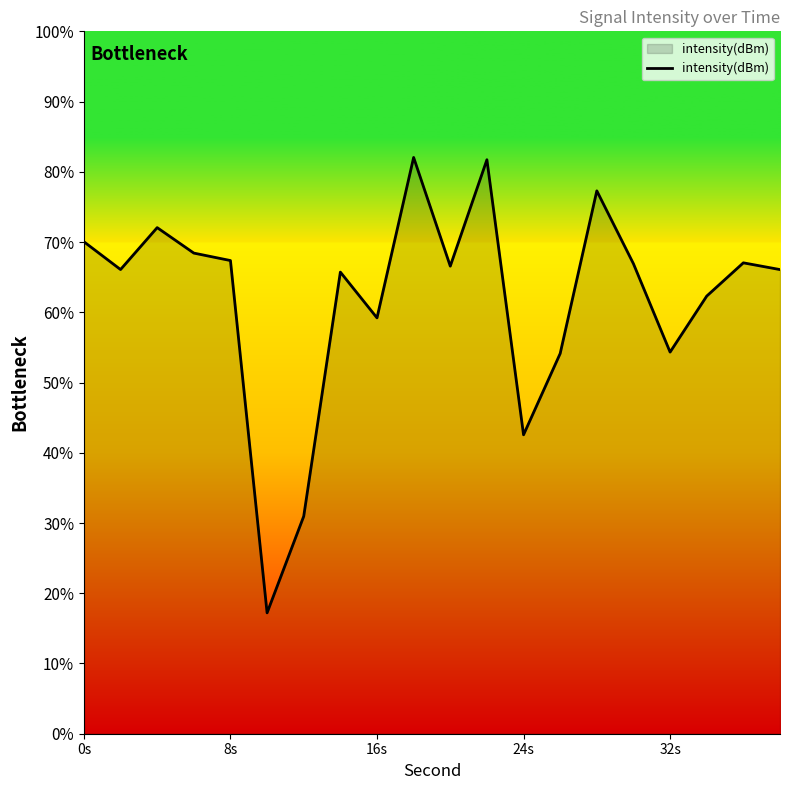

What is the minimum value shown in the chart?

17.2